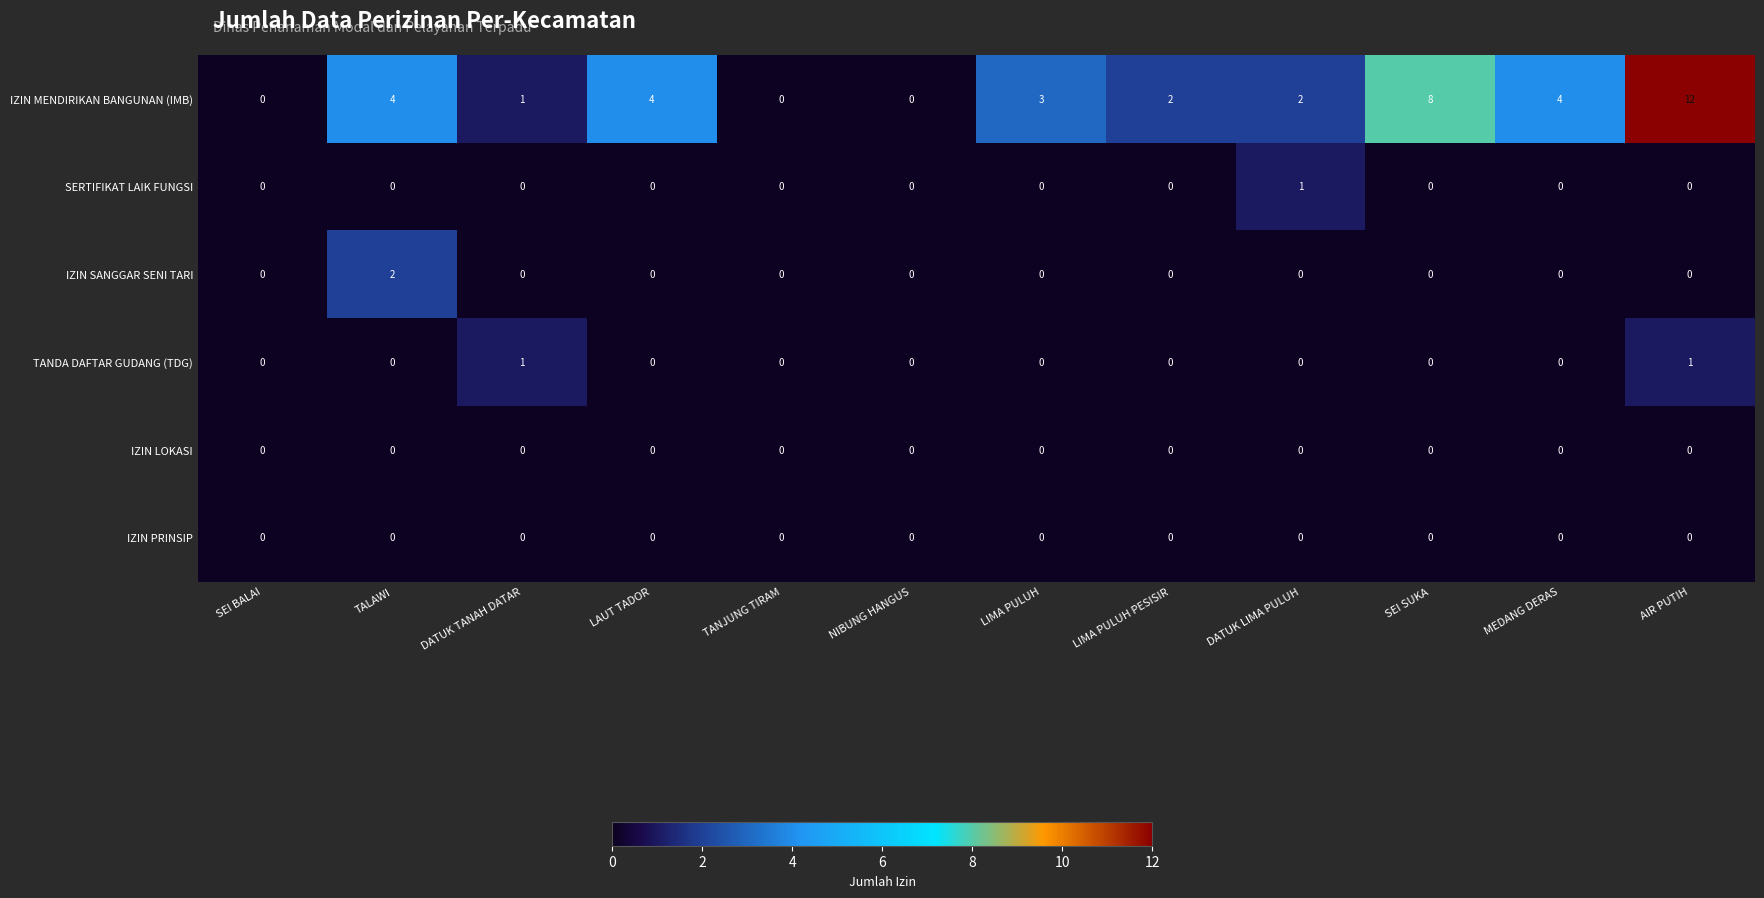

Is the value of IZIN PRINSIP at DATUK TANAH DATAR greater than the value of IZIN MENDIRIKAN BANGUNAN (IMB) at SEI SUKA?

No